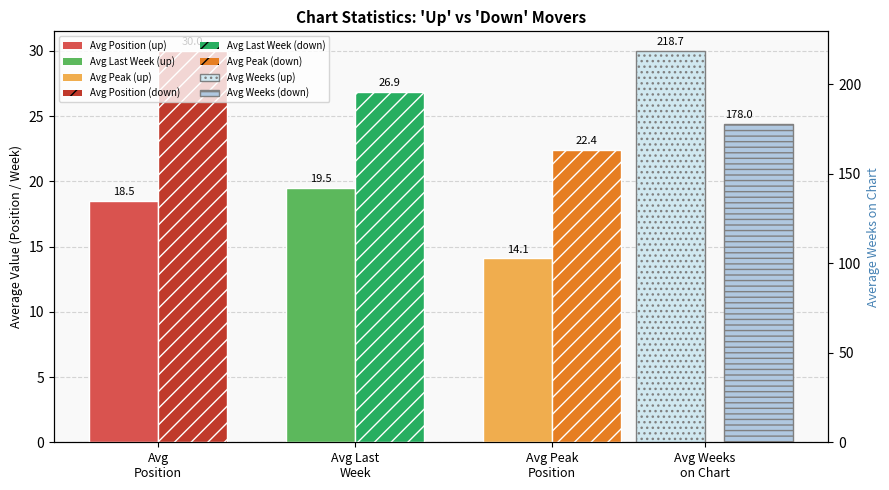

How many data points in down are above 26?

2